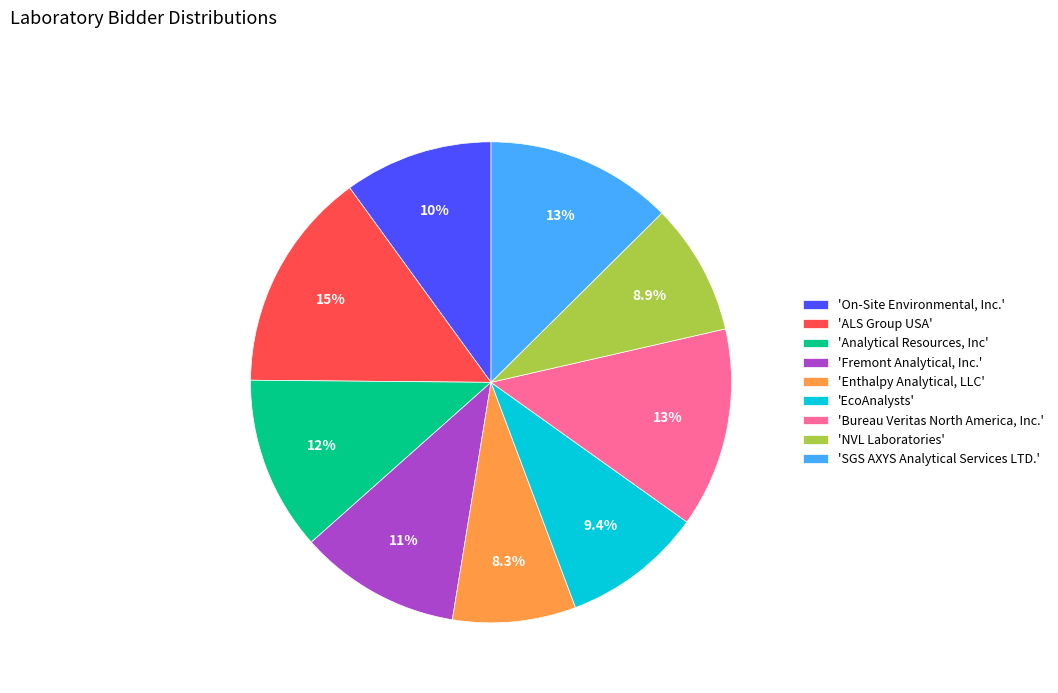

Approximately how many times larger is the value at 'Bureau Veritas North America, Inc.' compared to 'SGS AXYS Analytical Services LTD.'?

1.1